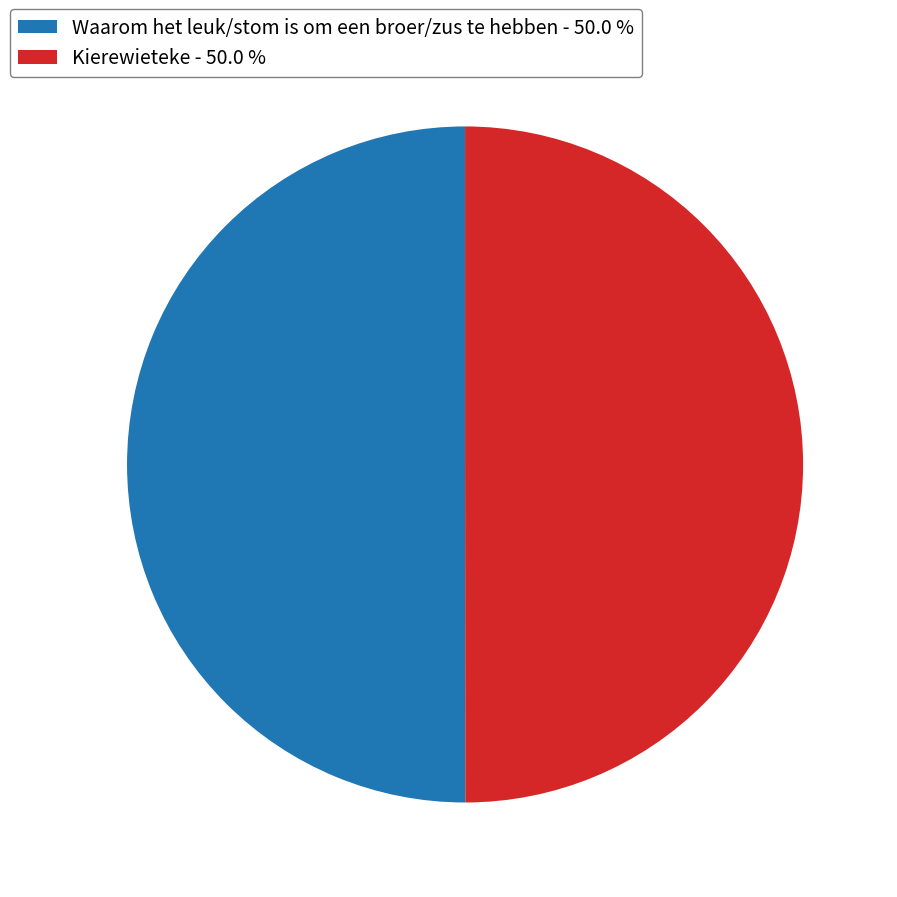

Approximately how many times larger is the value at Kierewieteke - 50.0 % compared to Waarom het leuk/stom is om een broer/zus te hebben - 50.0 %?

1.0